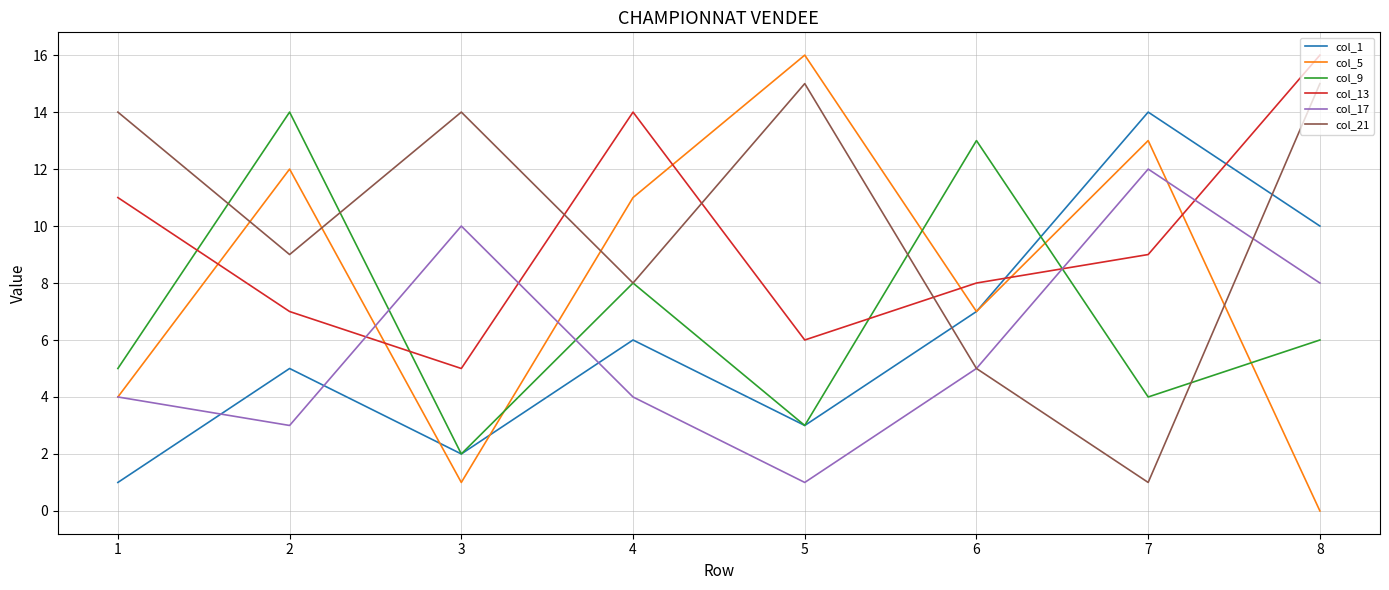

True or false: col_5 and col_9 cross at least once.

True